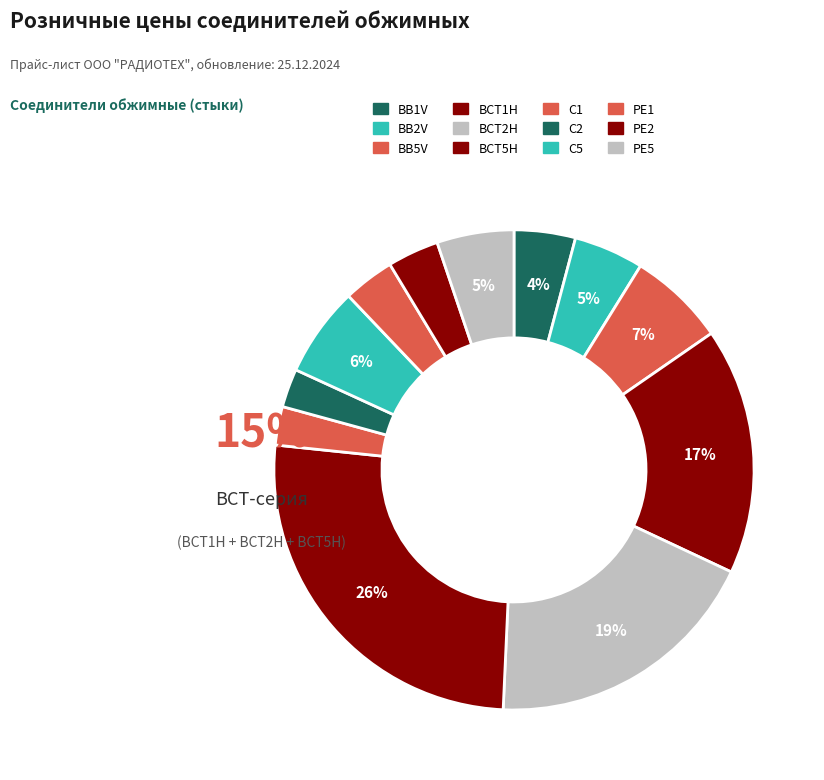

Which category has the smallest portion of the pie?

C1